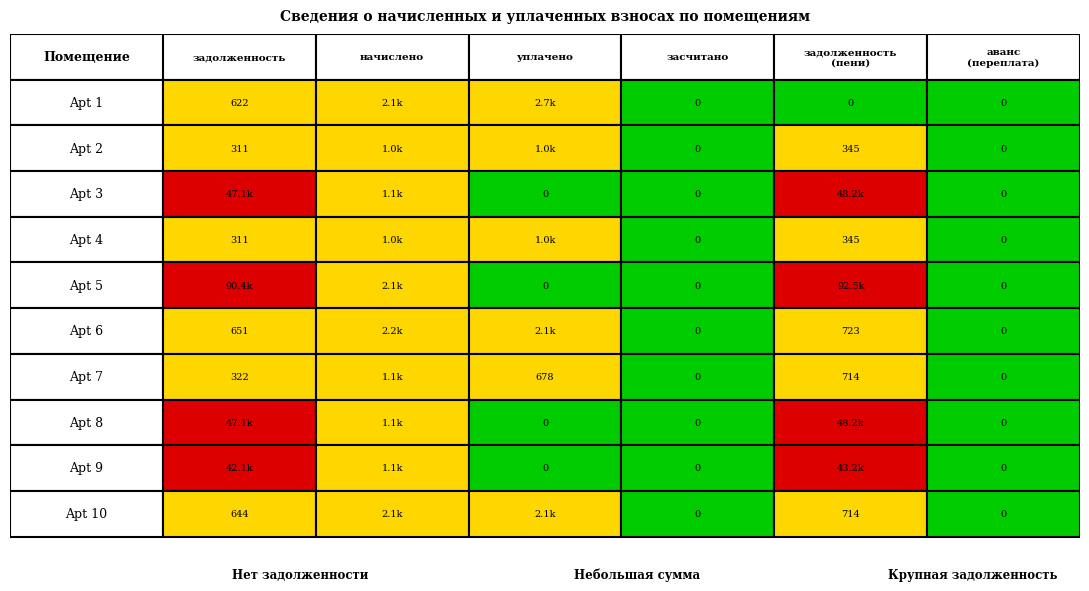

What is the difference between the maximum and minimum values in the Apt 9 series?

43156.0